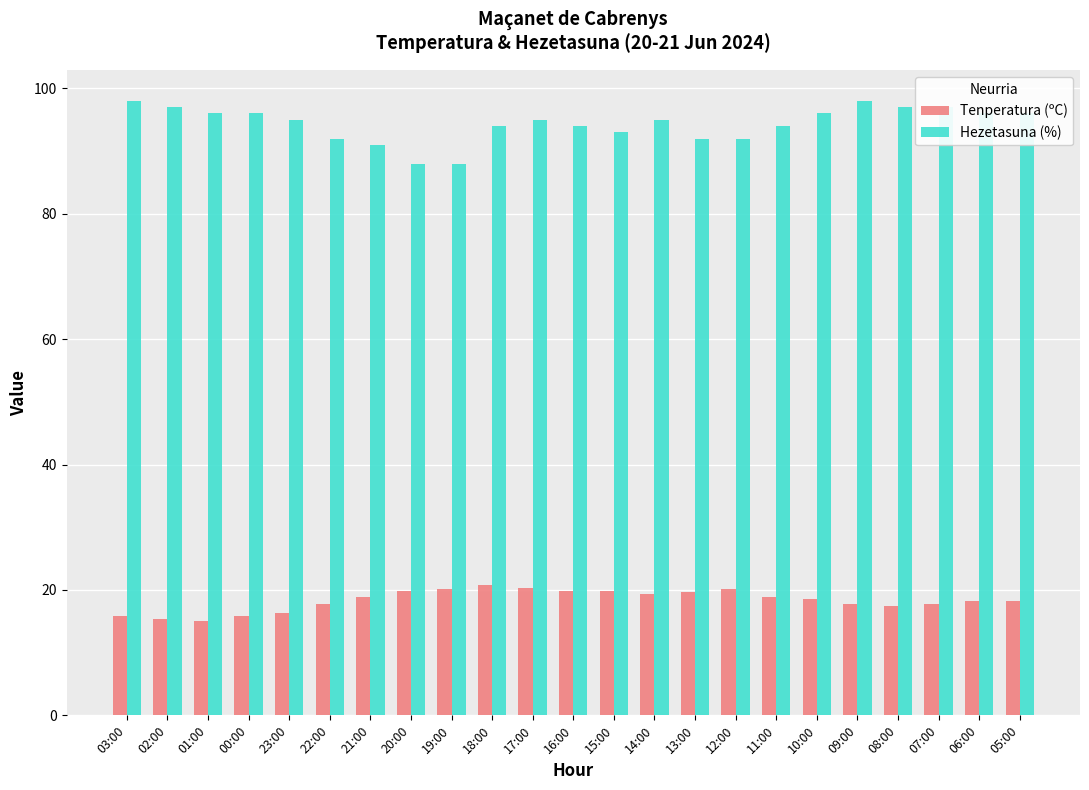

What is the difference between the highest and lowest values at 01:00?

80.9